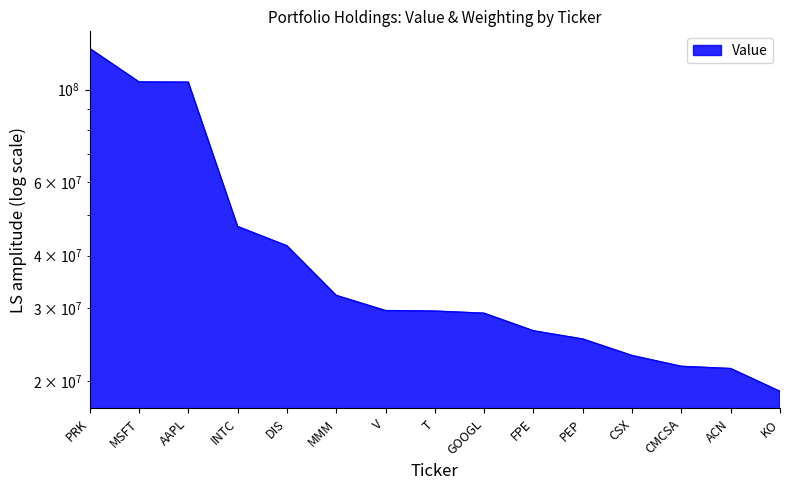

Reading left to right, what are all the values shown in this chart?

PRK=125492000	MSFT=104342000	AAPL=104224000	INTC=46998000	DIS=42247000	MMM=32132000	V=29554000	T=29470000	GOOGL=29122000	FPE=26430000	PEP=25262000	CSX=23061000	CMCSA=21726000	ACN=21464000	KO=18924000